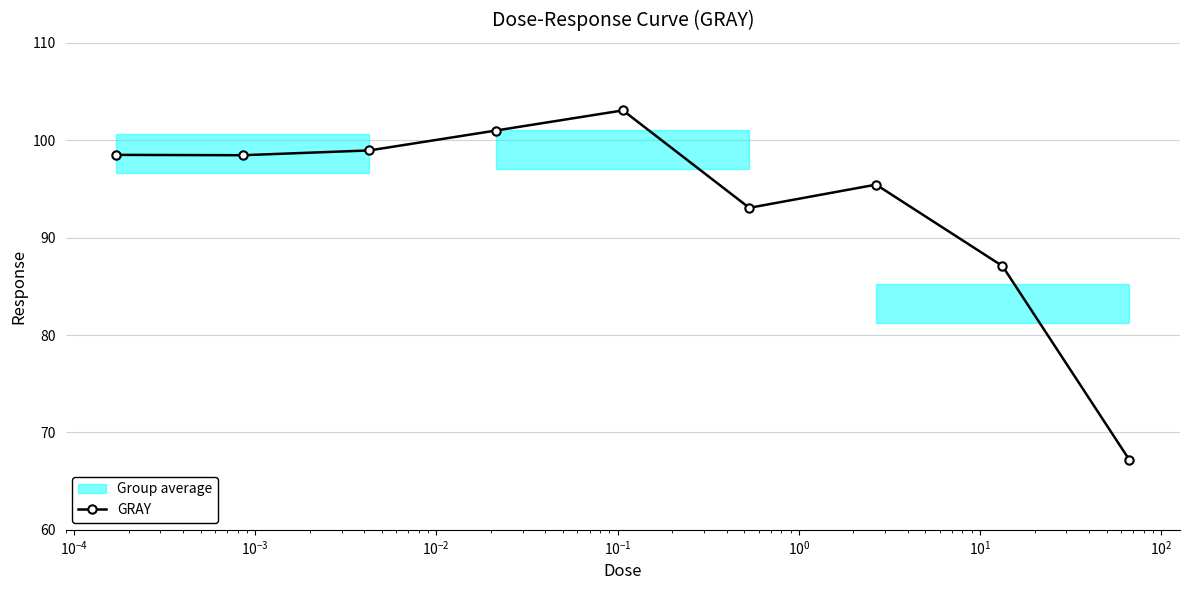

What is the value of the GRAY point at the 6th from the left?

93.1